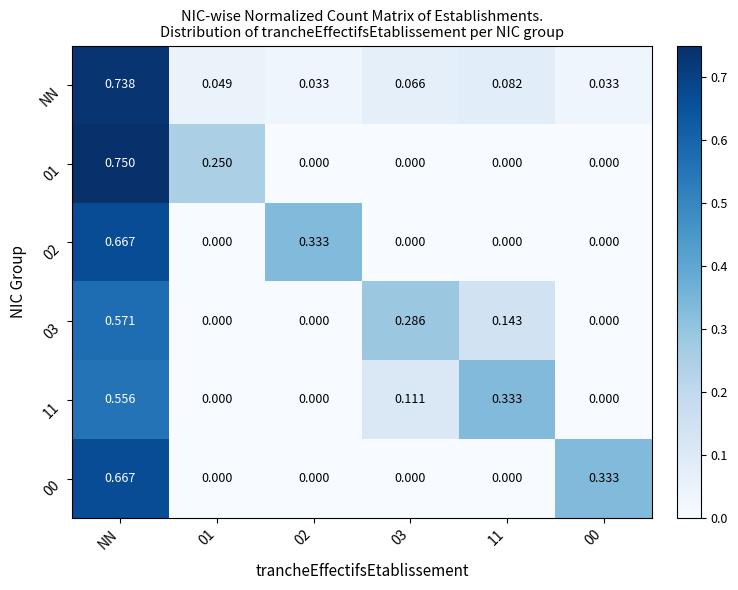

At which category does the chart reach its peak across all series?

NN